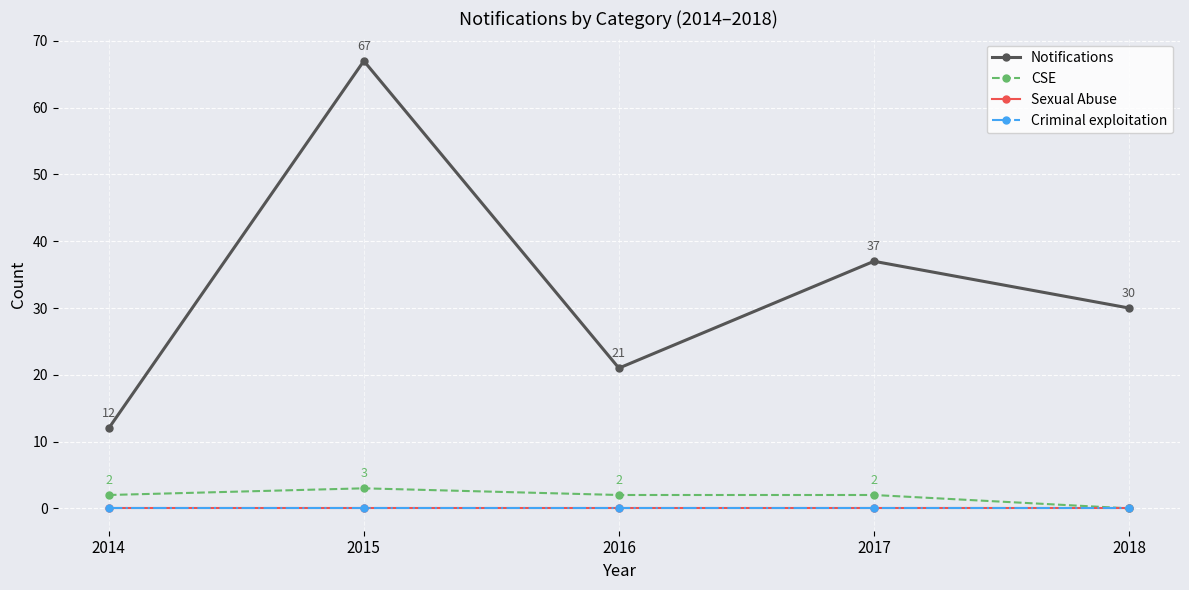

Reading left to right, extract all data points from this chart.

Notifications: 12	67	21	37	30
CSE: 2	3	2	2	0
Sexual Abuse: 0	0	0	0	0
Criminal exploitation: 0	0	0	0	0